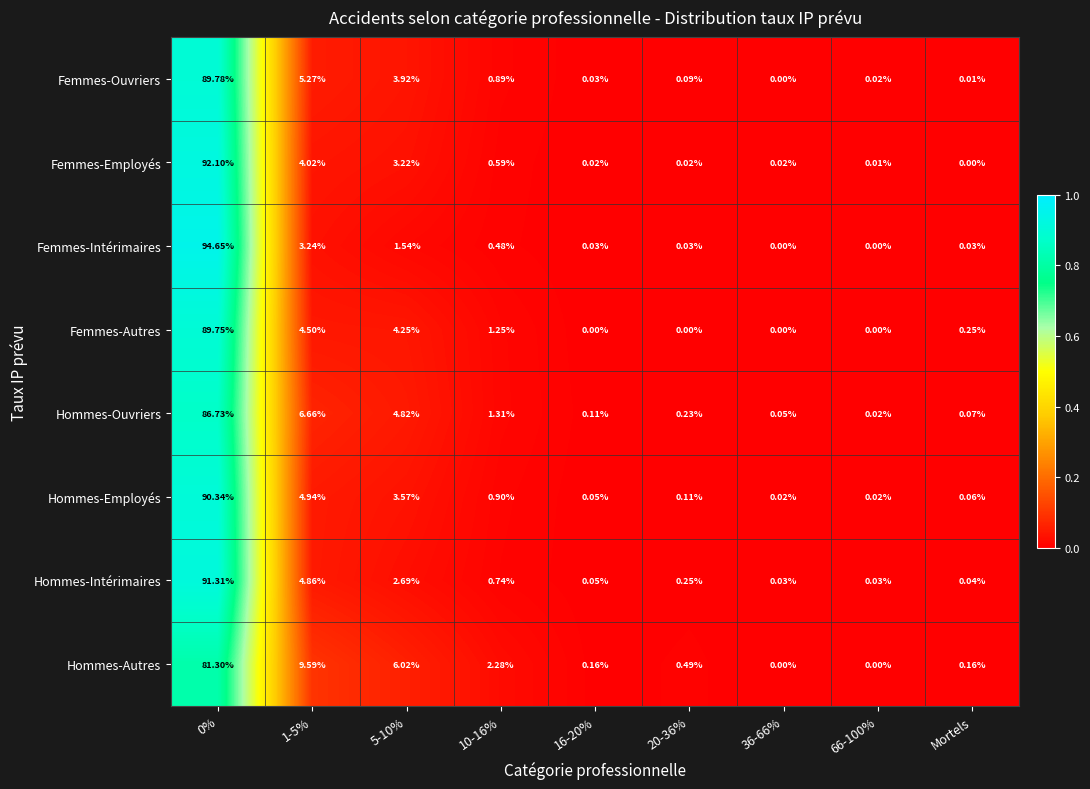

Between 20-36% and 66-100%, which series saw the biggest shift?

Hommes-Autres